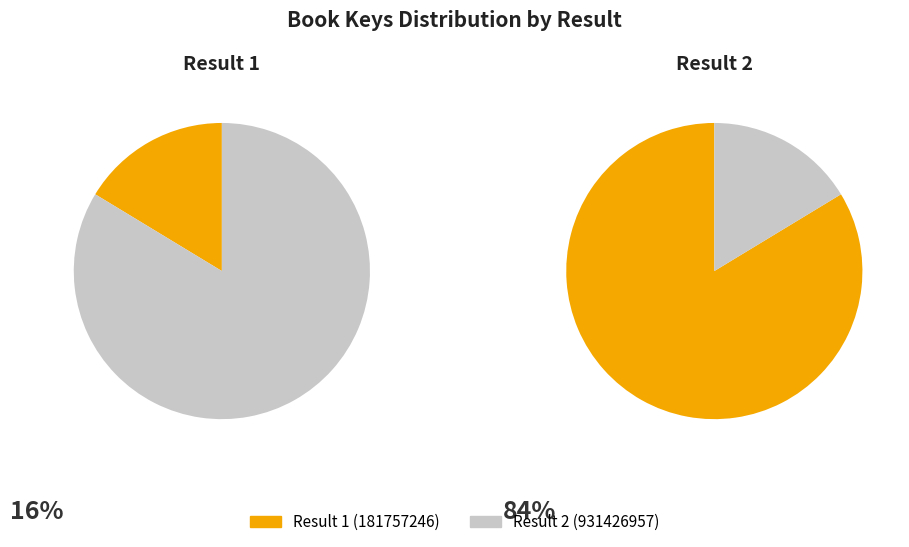

What percentage is NOT represented by 2?

16.3%